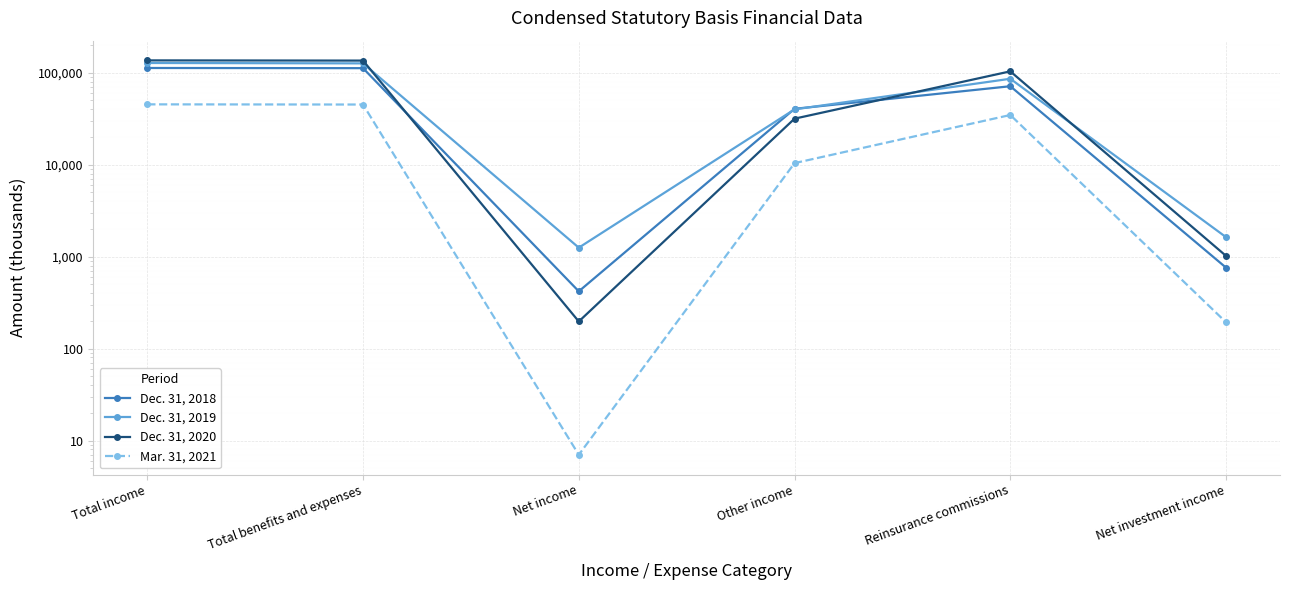

What is the sum of the Mar. 31, 2021 values at Other income and Net income?

10389